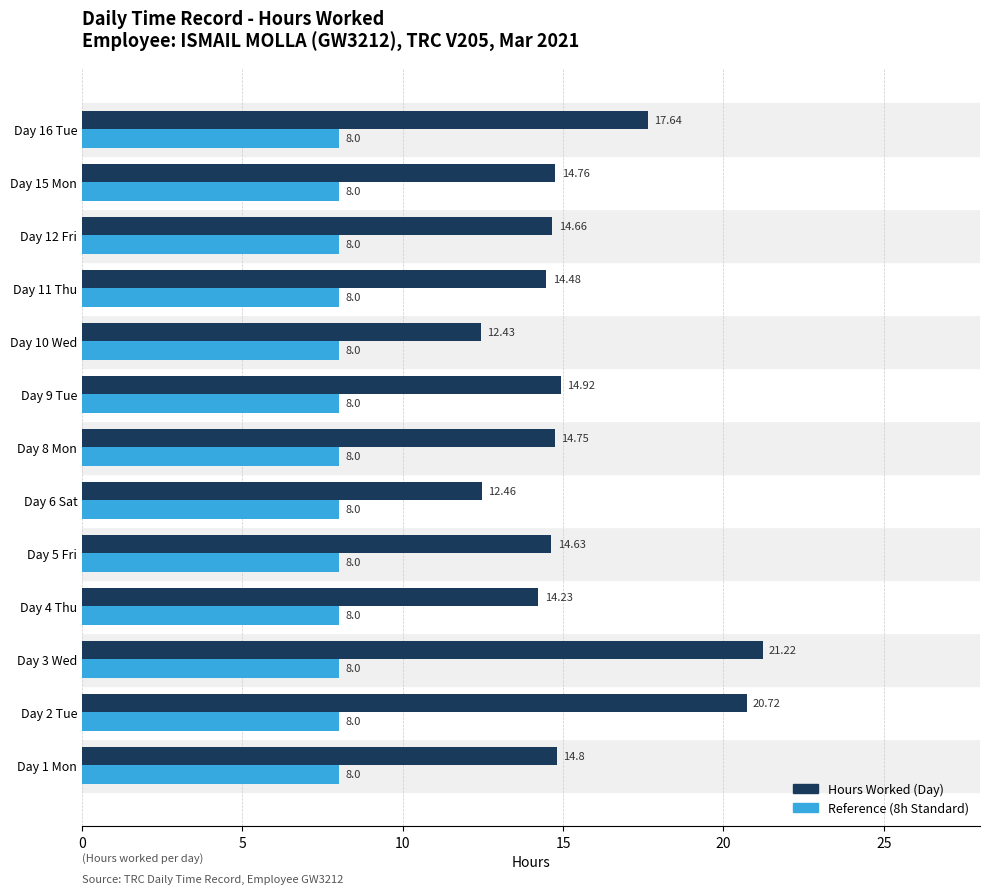

Is the value of Hours Worked (Day) at Day 9 Tue greater than the value of Reference (8h Standard) at Day 15 Mon?

Yes